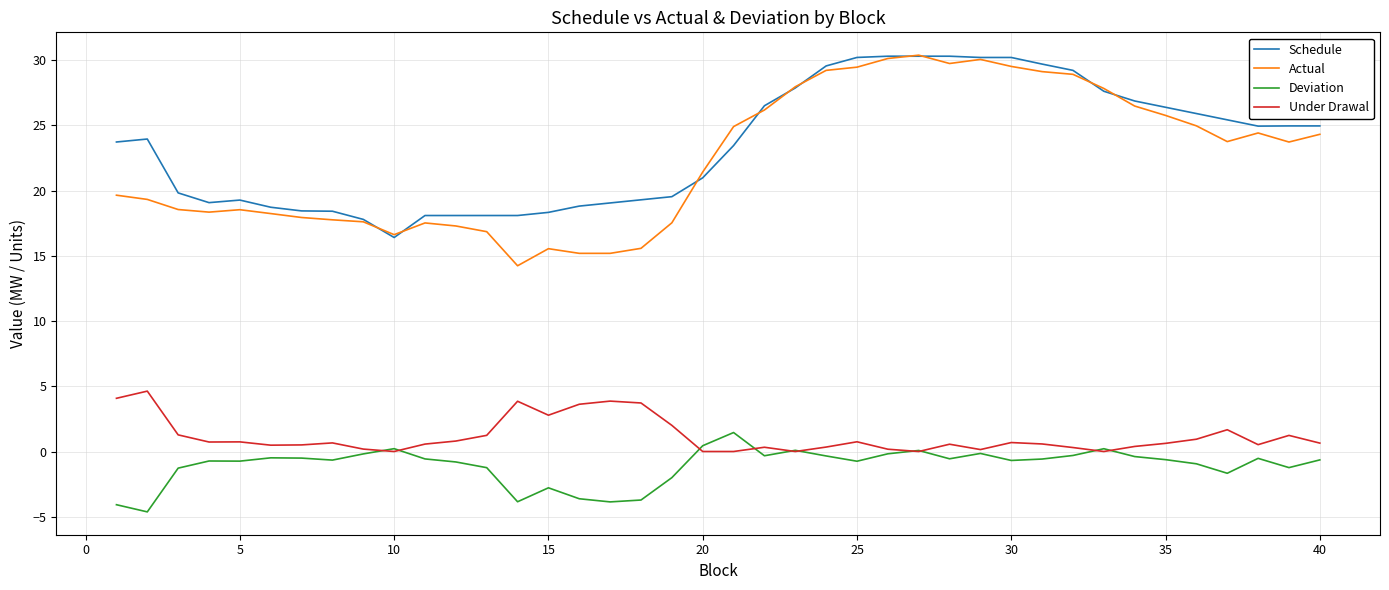

True or false: Under Drawal and Schedule cross at least once.

False